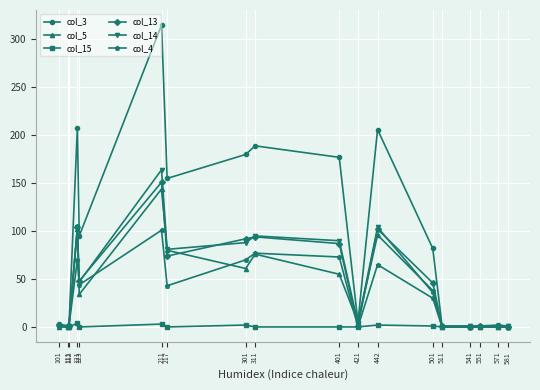

True or false: col_13 has a value of 102 at 442.

True